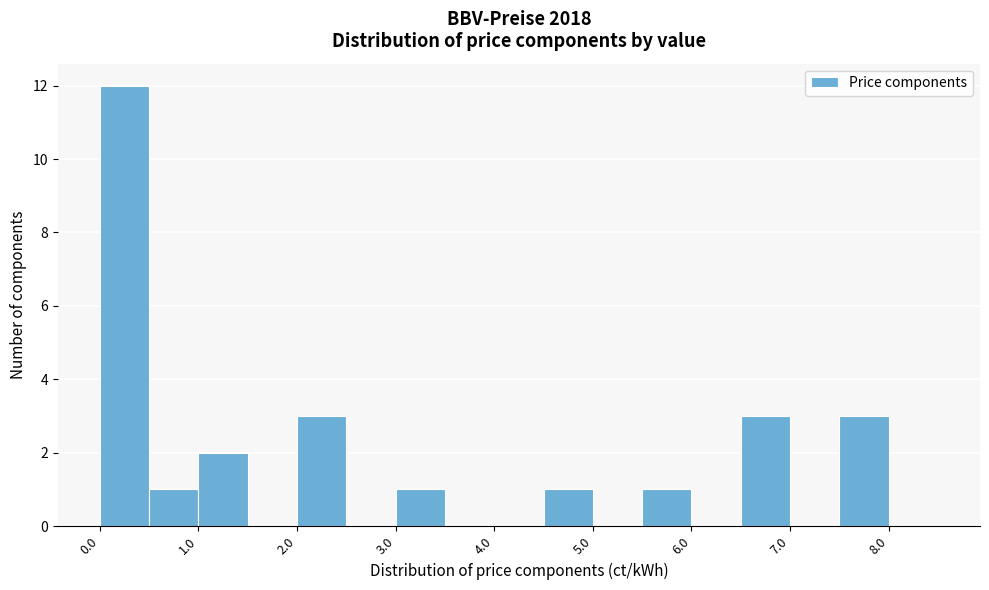

Over which range of the x-axis is the bar tallest?

0.0 to 0.5